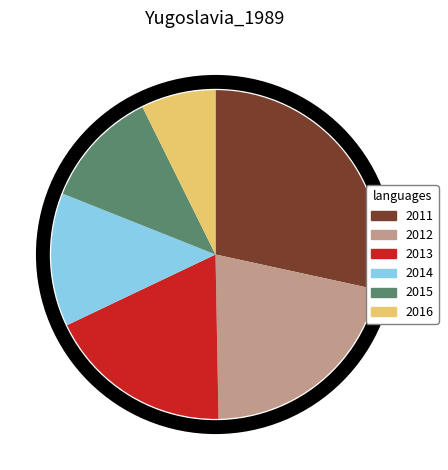

What is the largest slice in the pie chart?

2011